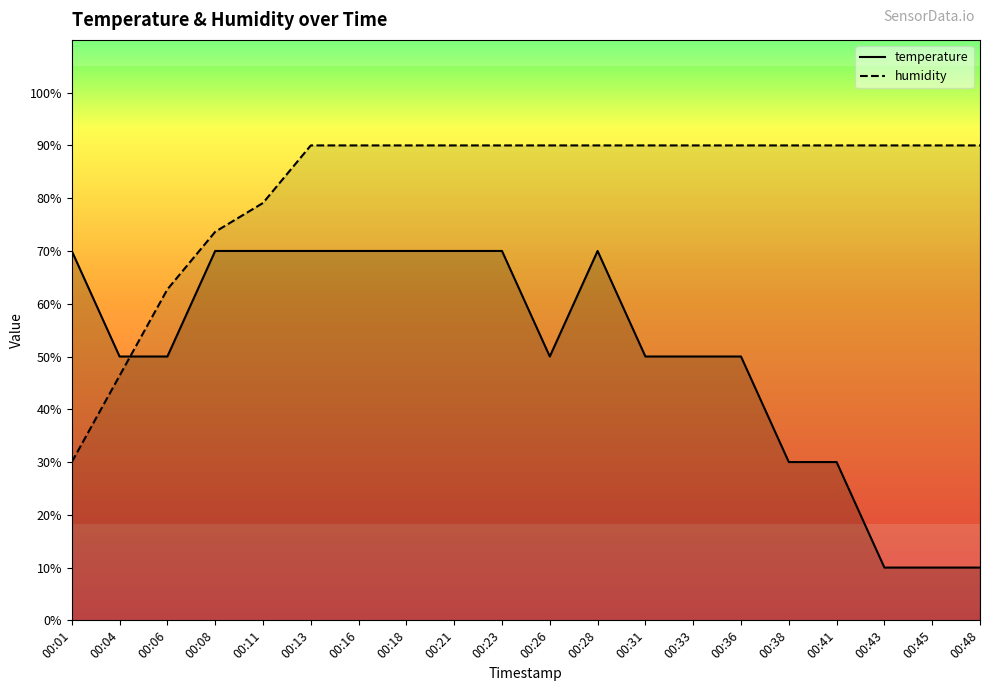

What is the difference between the maximum and minimum values in the humidity series?

60.0